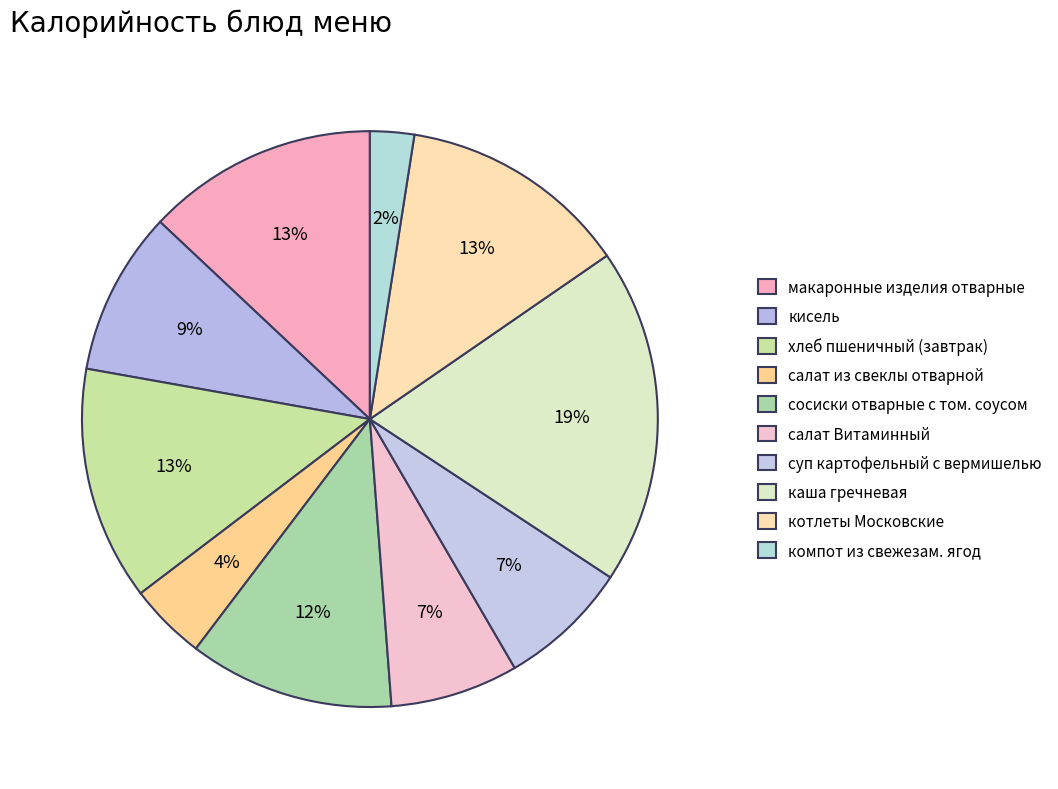

How many segments does this pie chart have?

10